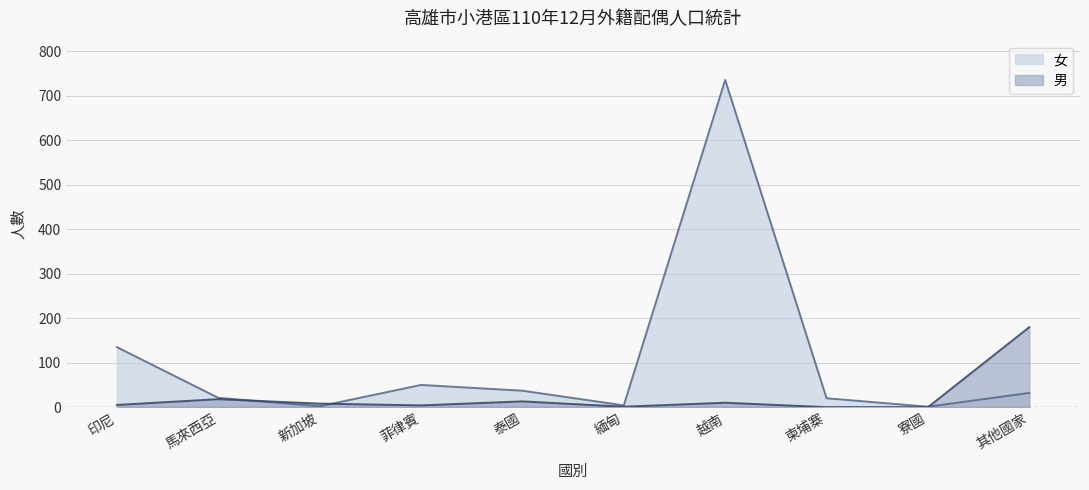

Where do 女 and 男 first cross each other?

馬來西亞 and 新加坡